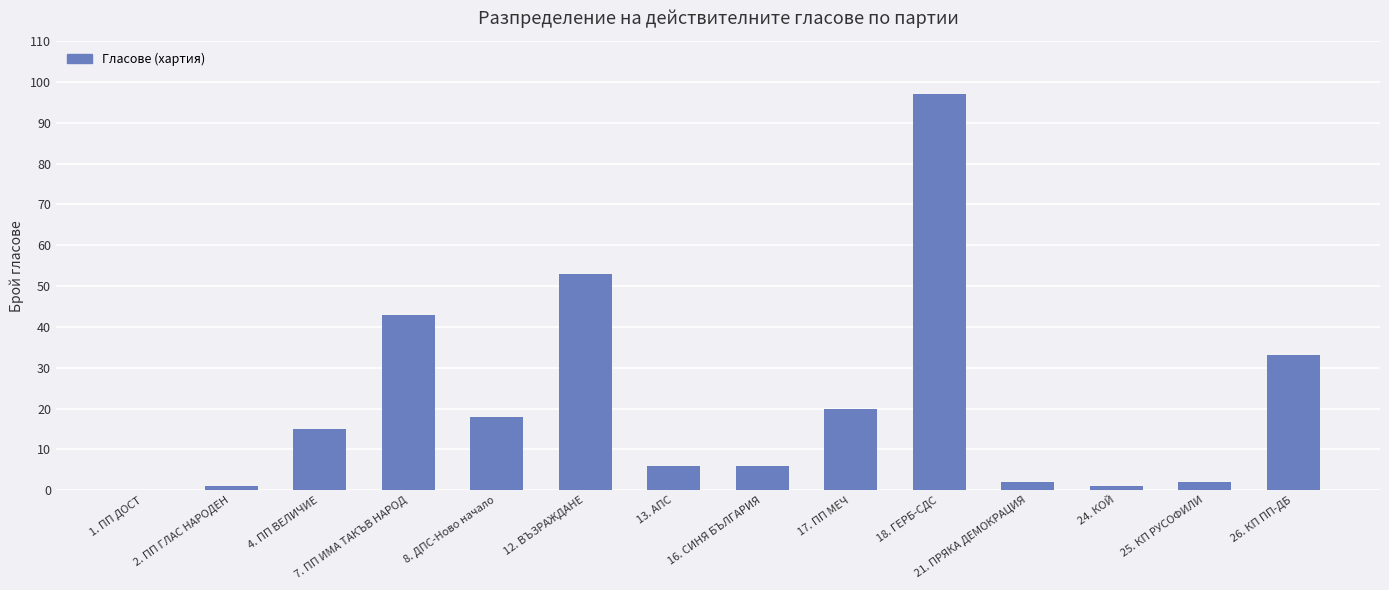

Does the chart contain stacked bars?

No